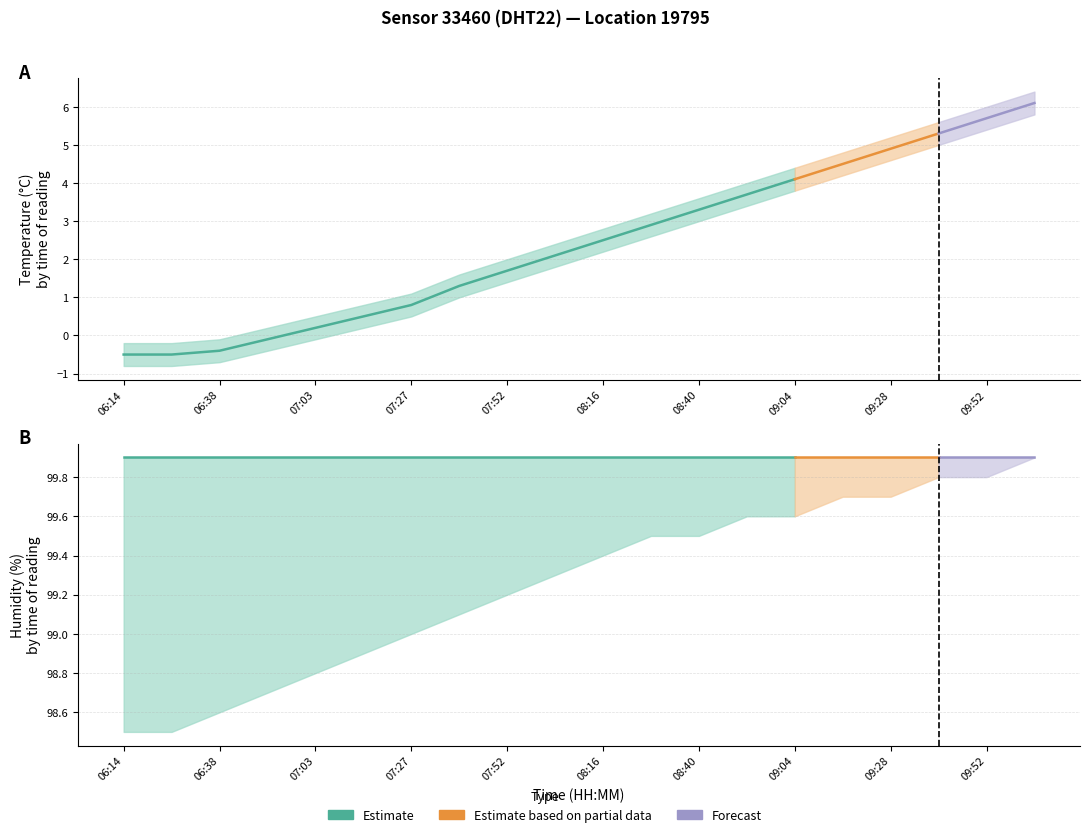

Reading left to right, transcribe all the data shown in this chart.

temperature: 06:14=-0.5	06:26=-0.5	06:38=-0.4	06:51=-0.1	07:03=0.2	07:15=0.5	07:27=0.8	07:40=1.3	07:52=1.7	08:04=2.1	08:16=2.5	08:28=2.9	08:40=3.3	08:52=3.7	09:04=4.1	09:16=4.5	09:28=4.9	09:40=5.3	09:52=5.7	10:04=6.1
temp_low: 06:14=-0.8	06:26=-0.8	06:38=-0.7	06:51=-0.4	07:03=-0.1	07:15=0.2	07:27=0.5	07:40=1.0	07:52=1.4	08:04=1.8	08:16=2.2	08:28=2.6	08:40=3.0	08:52=3.4	09:04=3.8	09:16=4.2	09:28=4.6	09:40=5.0	09:52=5.4	10:04=5.8
temp_high: 06:14=-0.2	06:26=-0.2	06:38=-0.1	06:51=0.2	07:03=0.5	07:15=0.8	07:27=1.1	07:40=1.6	07:52=2.0	08:04=2.4	08:16=2.8	08:28=3.2	08:40=3.6	08:52=4.0	09:04=4.4	09:16=4.8	09:28=5.2	09:40=5.6	09:52=6.0	10:04=6.4
humidity: 06:14=99.9	06:26=99.9	06:38=99.9	06:51=99.9	07:03=99.9	07:15=99.9	07:27=99.9	07:40=99.9	07:52=99.9	08:04=99.9	08:16=99.9	08:28=99.9	08:40=99.9	08:52=99.9	09:04=99.9	09:16=99.9	09:28=99.9	09:40=99.9	09:52=99.9	10:04=99.9
humidity_low: 06:14=98.5	06:26=98.5	06:38=98.6	06:51=98.7	07:03=98.8	07:15=98.9	07:27=99.0	07:40=99.1	07:52=99.2	08:04=99.3	08:16=99.4	08:28=99.5	08:40=99.5	08:52=99.6	09:04=99.6	09:16=99.7	09:28=99.7	09:40=99.8	09:52=99.8	10:04=99.9
humidity_high: 06:14=99.9	06:26=99.9	06:38=99.9	06:51=99.9	07:03=99.9	07:15=99.9	07:27=99.9	07:40=99.9	07:52=99.9	08:04=99.9	08:16=99.9	08:28=99.9	08:40=99.9	08:52=99.9	09:04=99.9	09:16=99.9	09:28=99.9	09:40=99.9	09:52=99.9	10:04=99.9